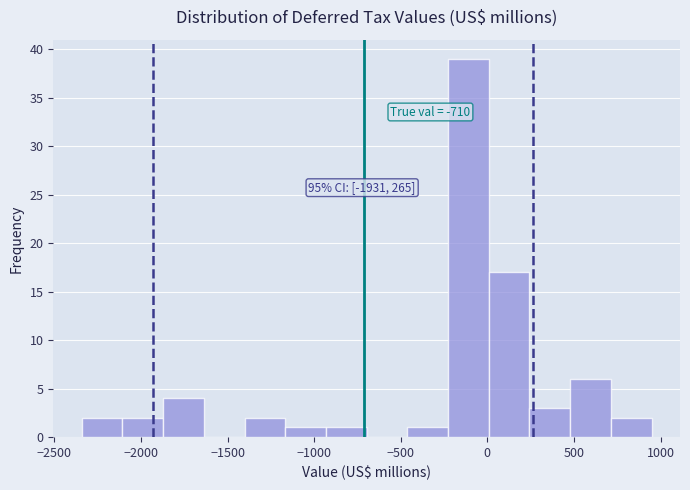

Which range on the x-axis has the tallest bar?

-250 to 0